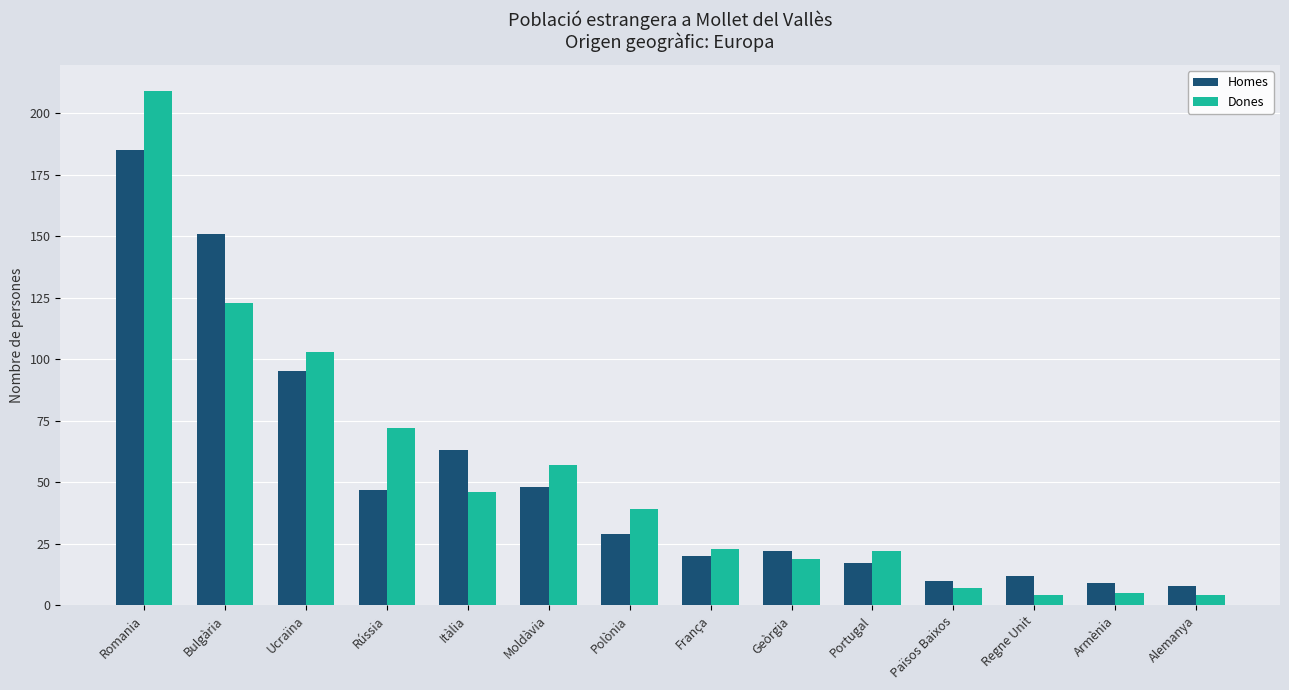

What is the total value across all series at Ucraïna?

198